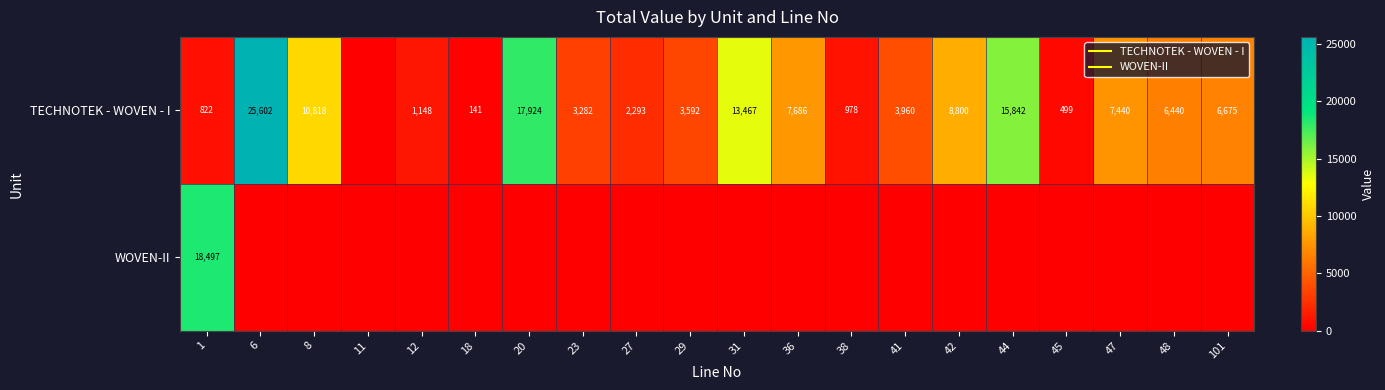

What is the difference between the highest and lowest values at 38?

978.5